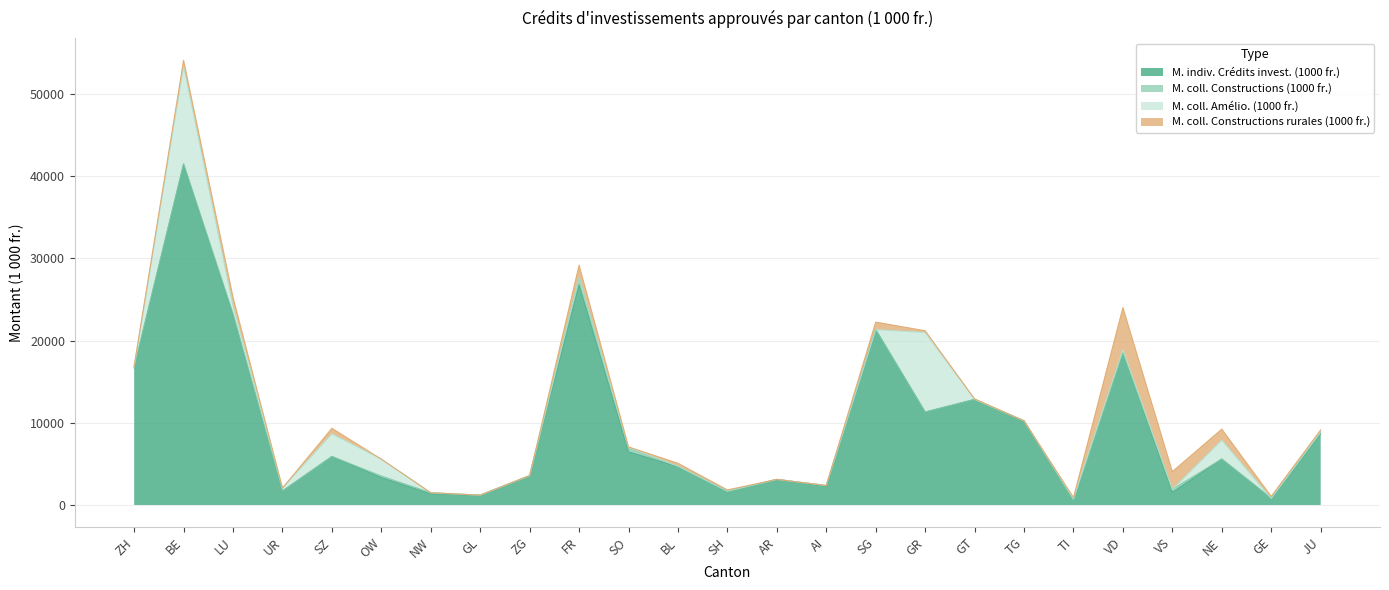

Reading left to right, extract all data points from this chart.

M. indiv. Crédits invest. (1000 fr.): ZH=16672.0	BE=41430.2	LU=23100.5	UR=1700.0	SZ=5895.7	OW=3332.0	NW=1352.0	GL=1193.0	ZG=3565.0	FR=26788.4	SO=6464.4	BL=4659.0	SH=1674.2	AR=3109.0	AI=2311.0	SG=21332.0	GR=11301.0	GT=12837.0	TG=10227.0	TI=478.0	VD=18503.0	VS=1552.0	NE=5583.8	GE=809.0	JU=8648.8
M. coll. Constructions (1000 fr.): ZH=126.0	BE=82.8	LU=188.8	UR=0.0	SZ=0.0	OW=190.0	NW=136.0	GL=0.0	ZG=0.0	FR=892.0	SO=390.0	BL=58.0	SH=0.0	AR=0.0	AI=57.0	SG=0.0	GR=0.0	GT=0.0	TG=0.0	TI=29.0	VD=0.0	VS=365.3	NE=0.0	GE=0.0	JU=220.0
M. coll. Amélio. (1000 fr.): ZH=0.0	BE=11840.0	LU=910.0	UR=360.0	SZ=2756.0	OW=2050.0	NW=0.0	GL=0.0	ZG=0.0	FR=0.0	SO=143.0	BL=0.0	SH=0.0	AR=0.0	AI=0.0	SG=0.0	GR=9677.0	GT=0.0	TG=0.0	TI=300.0	VD=400.0	VS=0.0	NE=2300.0	GE=0.0	JU=0.0
M. coll. Constructions rurales (1000 fr.): ZH=126.0	BE=735.0	LU=1069.0	UR=0.0	SZ=672.0	OW=0.0	NW=0.0	GL=0.0	ZG=0.0	FR=1490.0	SO=64.0	BL=352.0	SH=155.0	AR=0.0	AI=0.0	SG=904.0	GR=208.0	GT=60.0	TG=0.0	TI=103.0	VD=5110.0	VS=2137.0	NE=1338.0	GE=232.0	JU=262.0